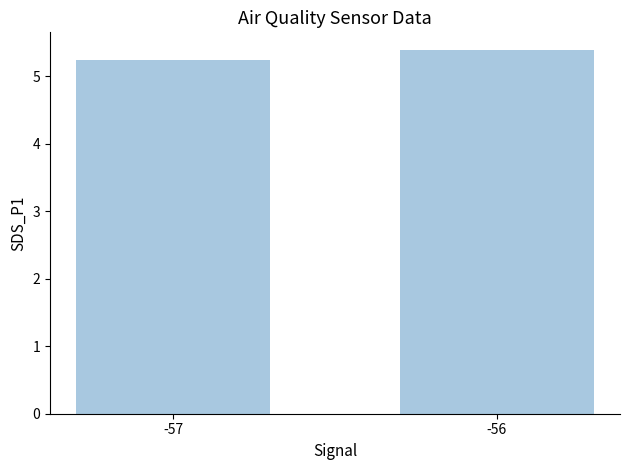

What is the value of the 2nd bar from the left?

5.4